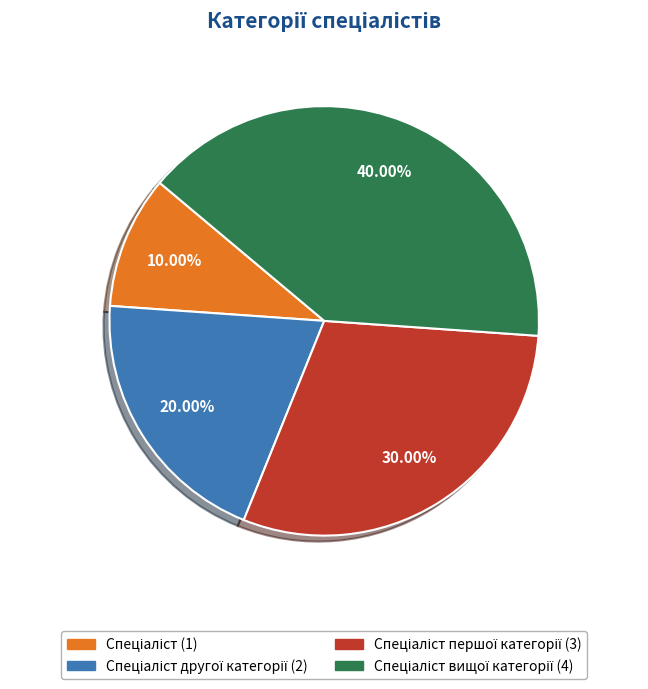

To the nearest percent, what is the difference between the largest and smallest slice percentages?

30%